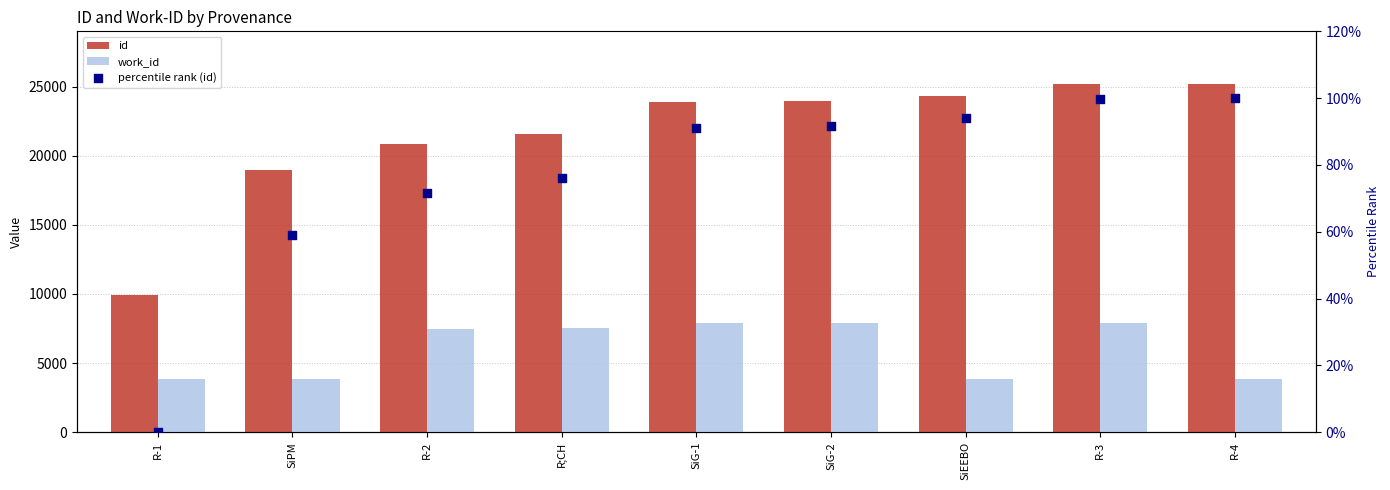

At how many categories does at least one series exceed 2511?

9